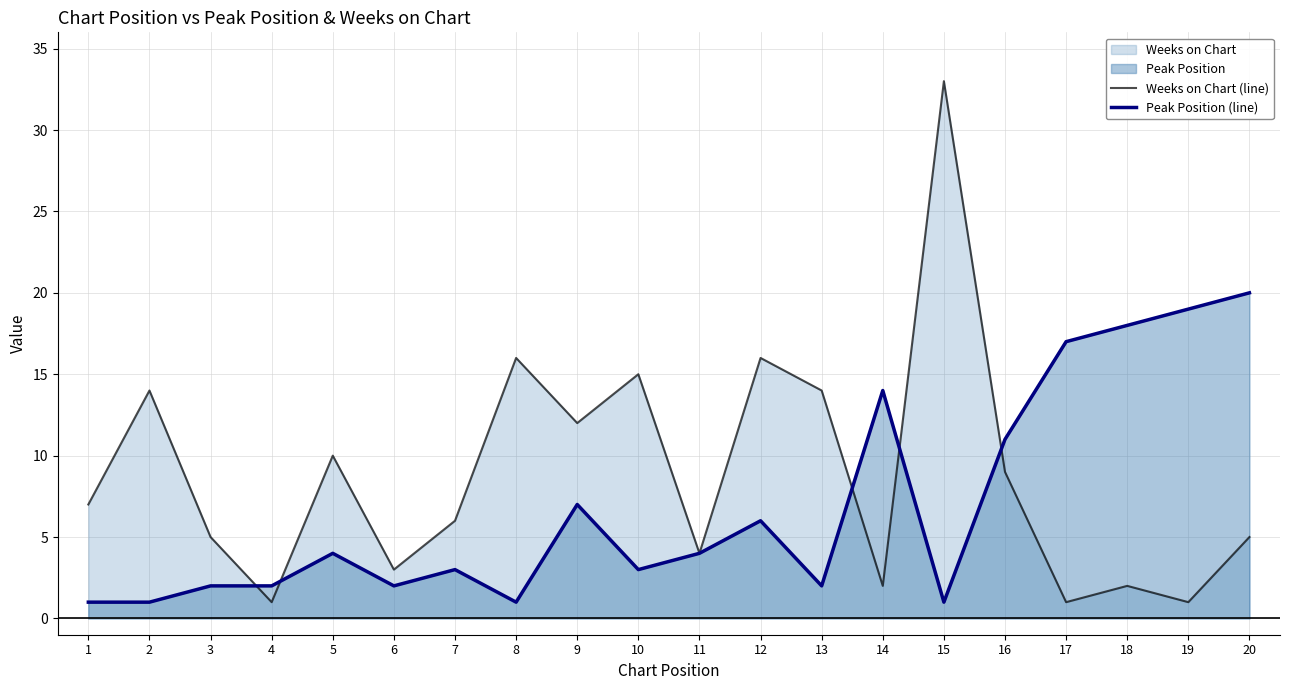

In Peak Position (line), how many points are higher than both neighbors (excluding endpoints)?

5